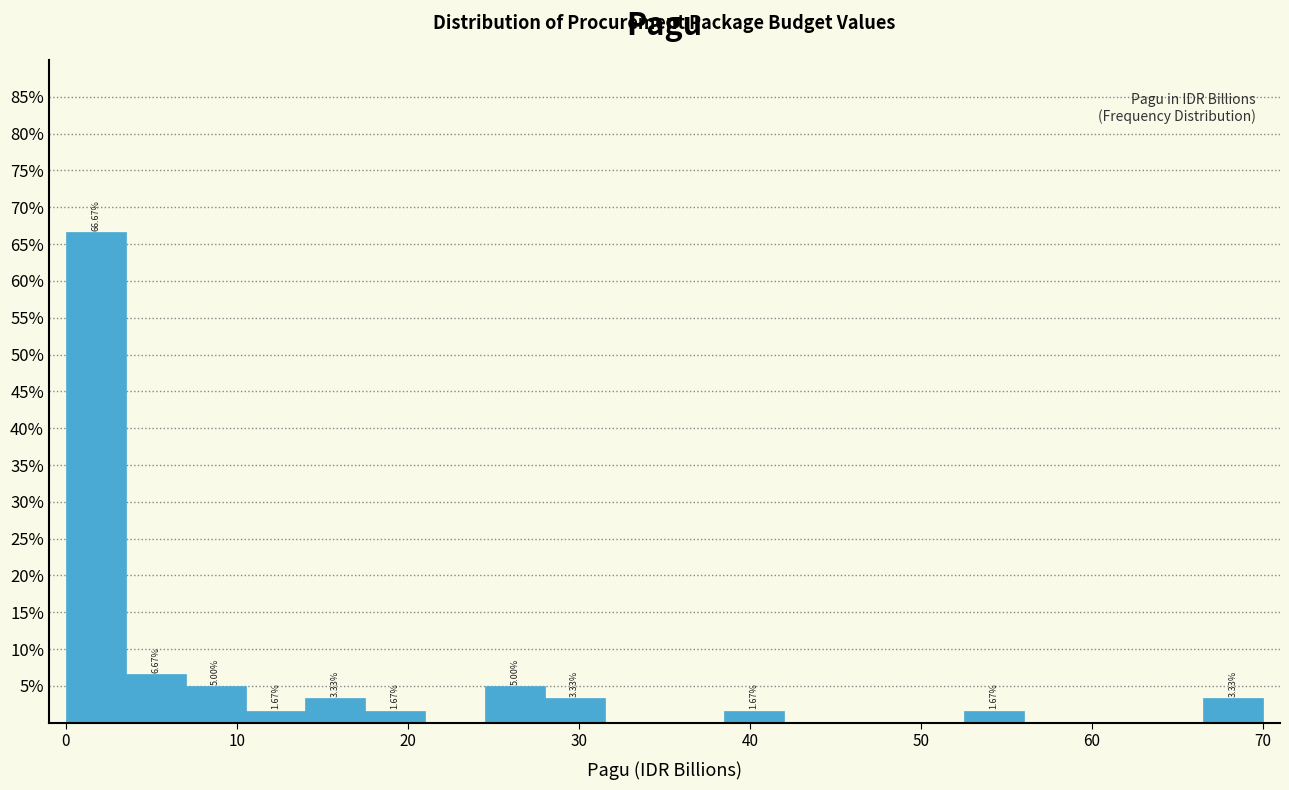

Around what value on the x-axis is the tallest bar? Give the approximate position of its centre, as read against the axis.

2